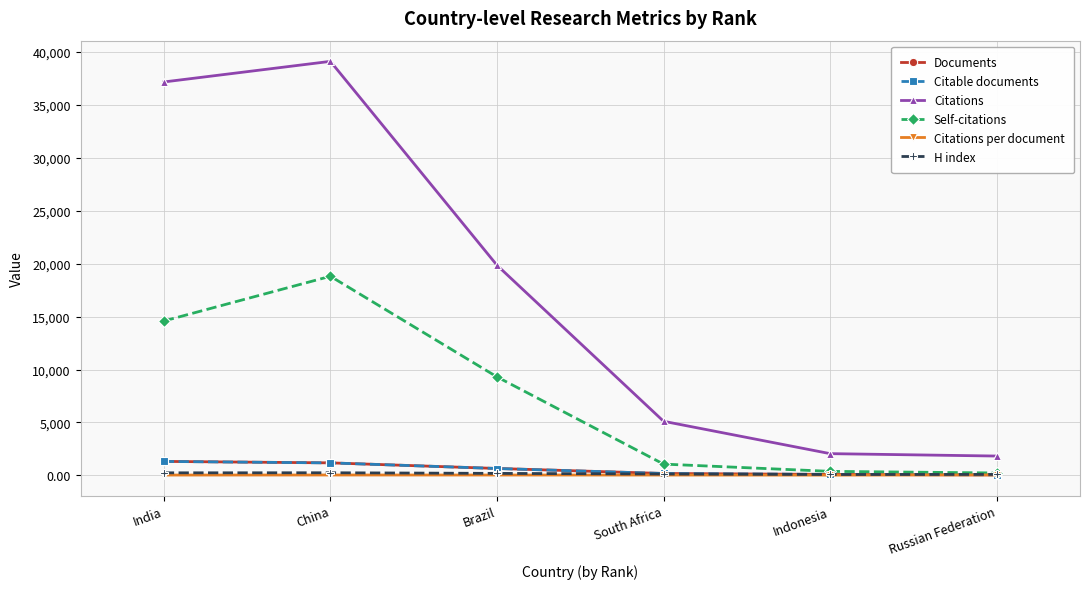

Does the chart have visible grid lines?

Yes